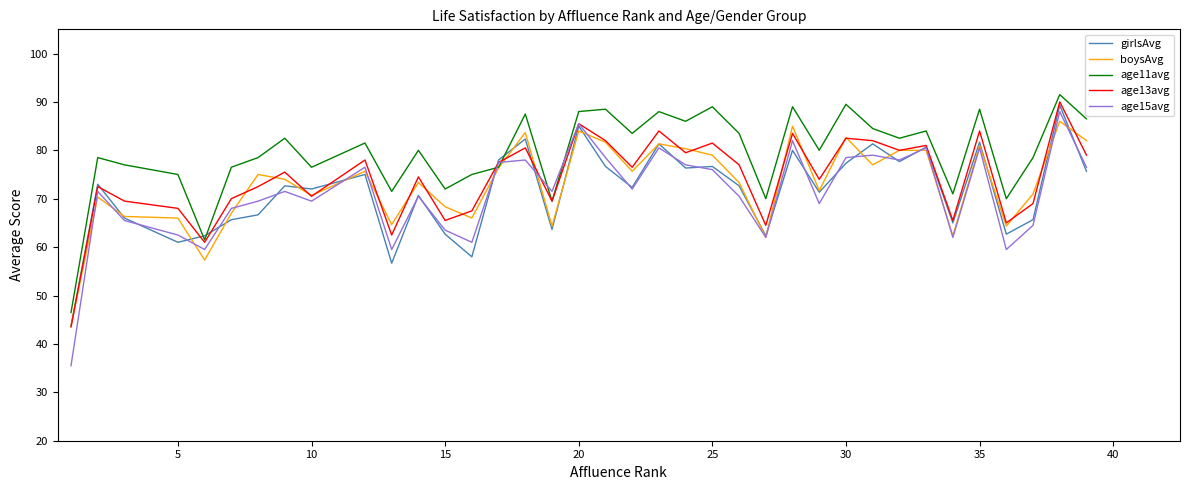

Which series has the largest total across all categories?

age11avg